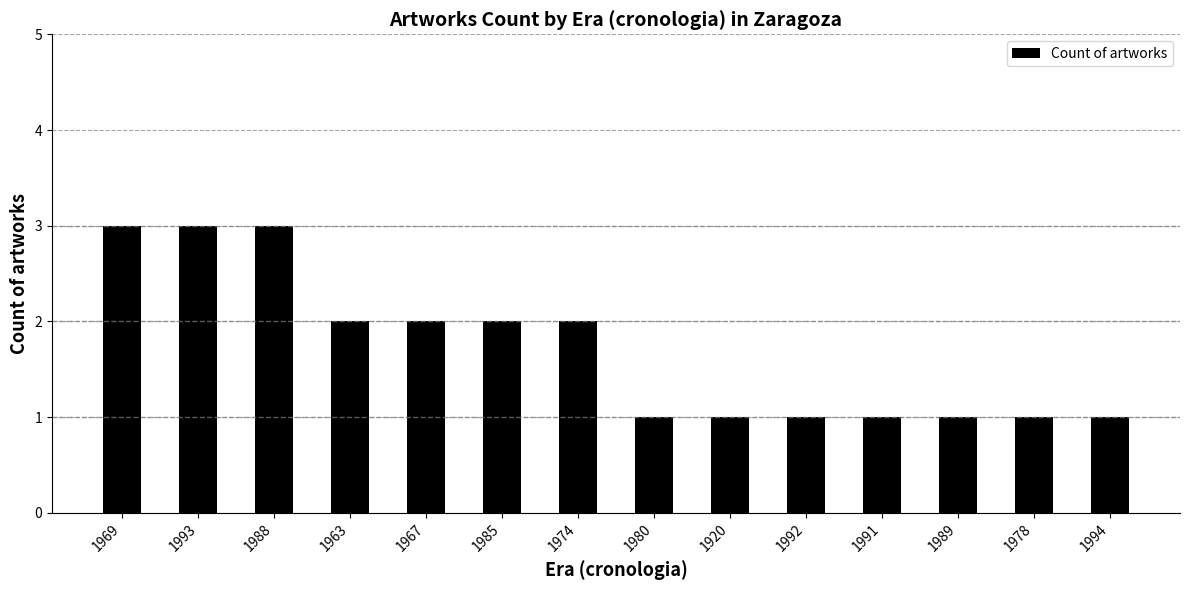

How many data points are less than 2?

7